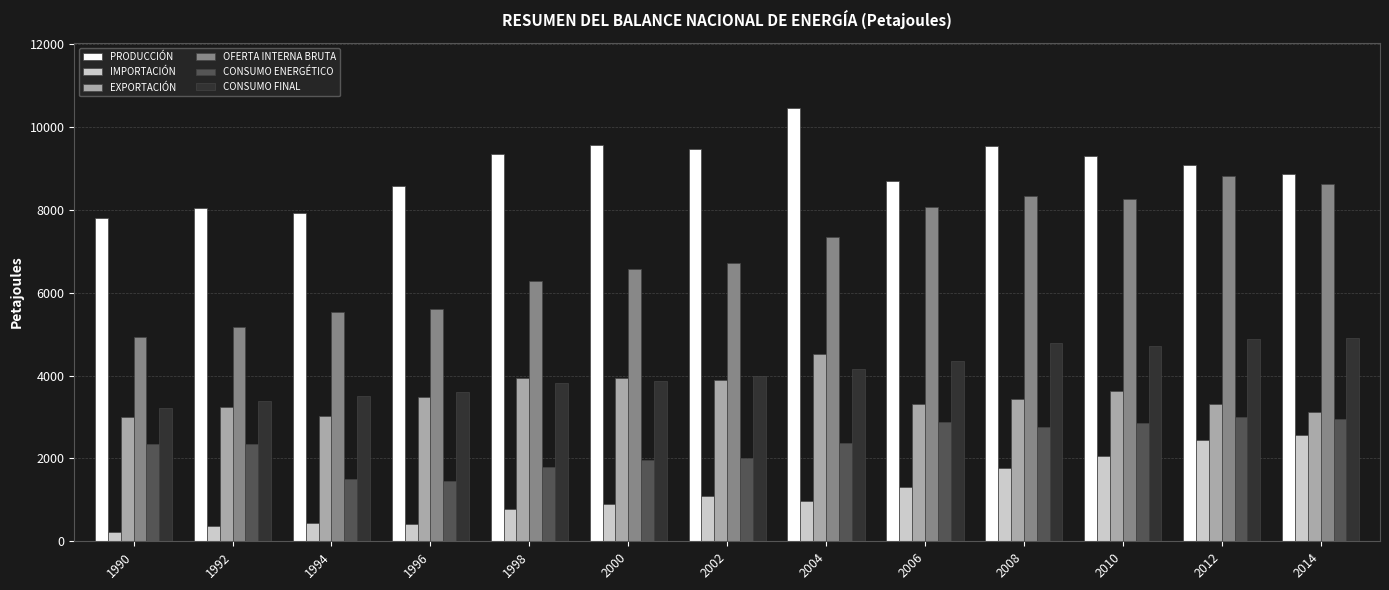

Count the number of categories in the chart.

13